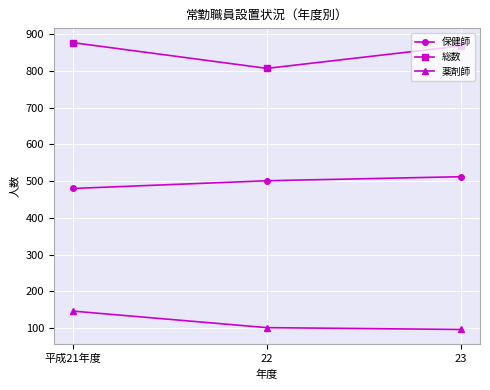

Which series has the widest spread of values?

総数